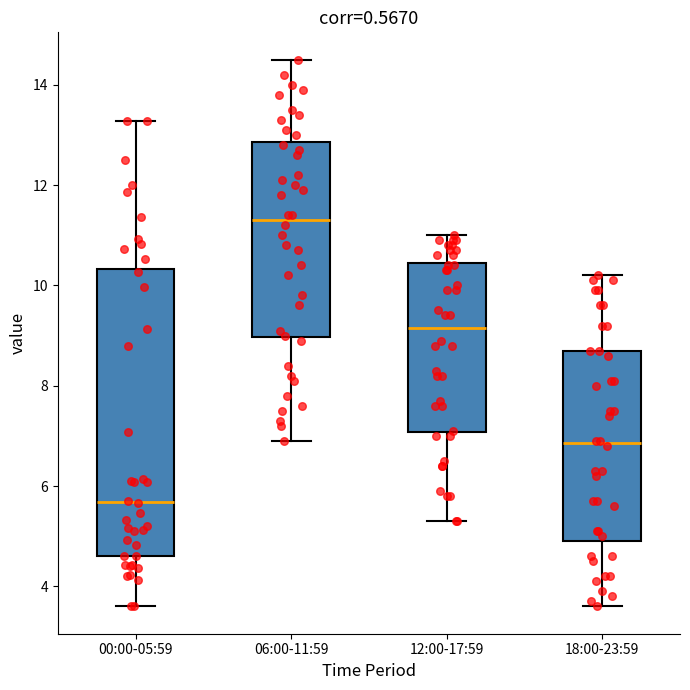

Reading left to right, read every box against the y-axis: the position of its median line, the range the box covers, and the ends of its whiskers. The values are not printed on the chart, so give them approximately, as read against the axis.

00:00-05:59: median 5.6, box 4.6 to 10.4, whiskers 3.6 to 13.2
06:00-11:59: median 11.4, box 9.0 to 12.8, whiskers 7.0 to 14.6
12:00-17:59: median 9.2, box 7.0 to 10.4, whiskers 5.4 to 11.0
18:00-23:59: median 6.8, box 5.0 to 8.8, whiskers 3.6 to 10.2